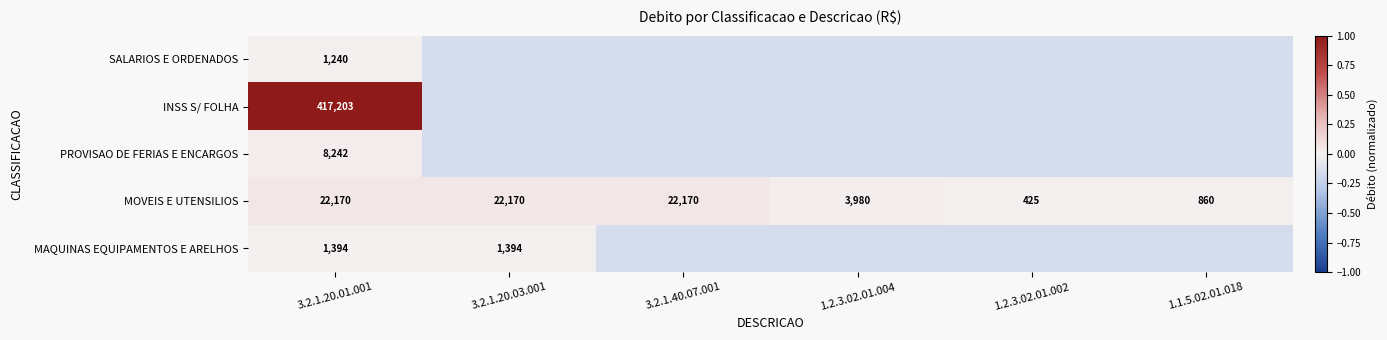

Is the value of MOVEIS E UTENSILIOS at 1.1.5.02.01.018 greater than the value of INSS S/ FOLHA at 3.2.1.20.01.001?

No